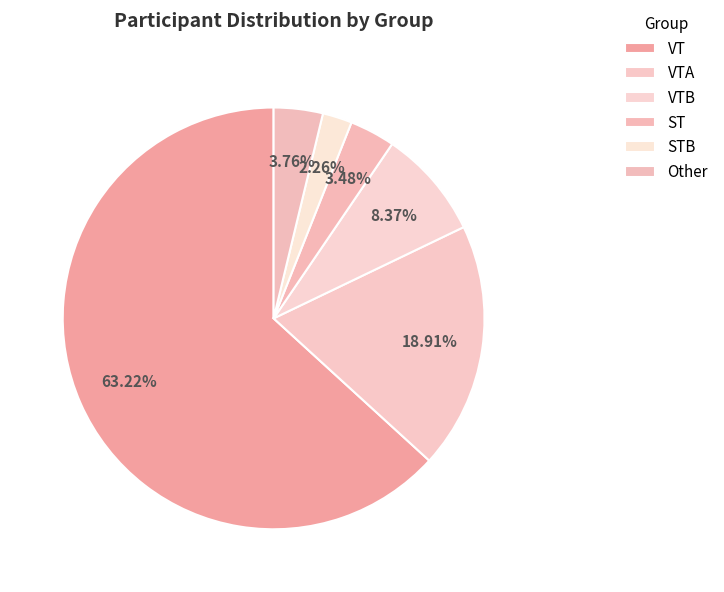

What is the ratio of the value at VTB to the value at ST?

2.4